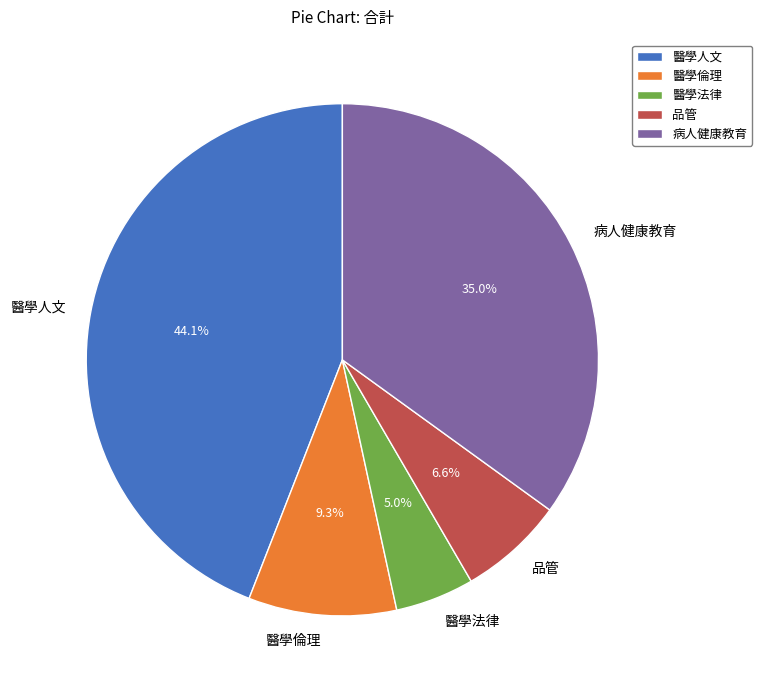

How much of the chart is everything except 品管?

93.4%